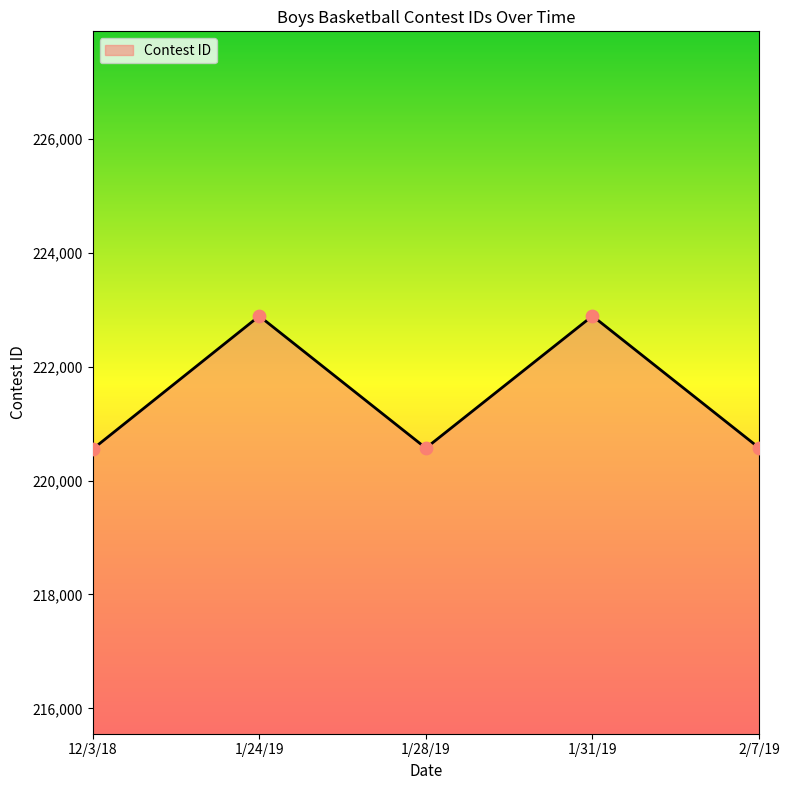

What is the change in value from 12/3/18 to 1/24/19?

+2338